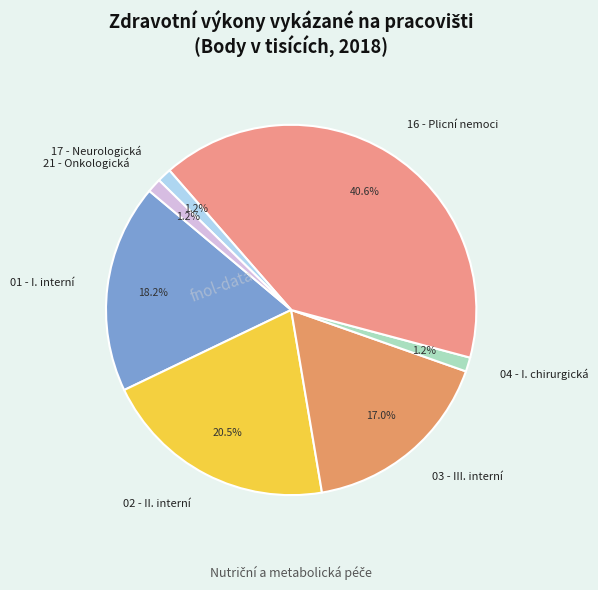

Does 17 - Neurologická represent more than half of the total?

No